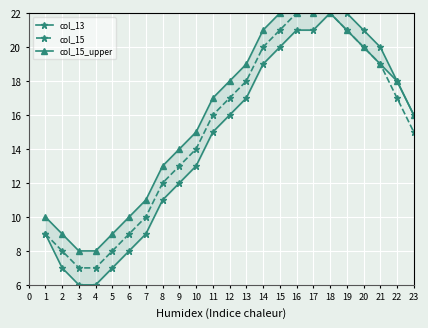

What are all the series names shown in the legend?

col_13, col_15, col_15_upper